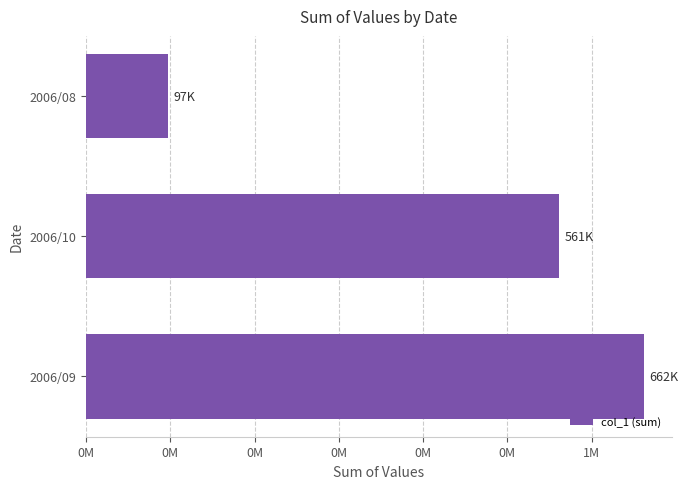

Does the chart contain stacked bars?

No